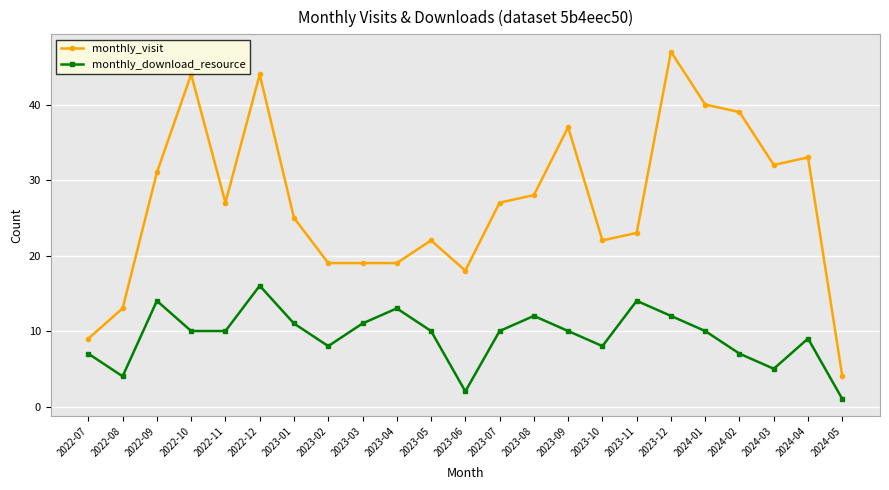

What is the difference between the maximum and minimum values in the monthly_visit series?

43